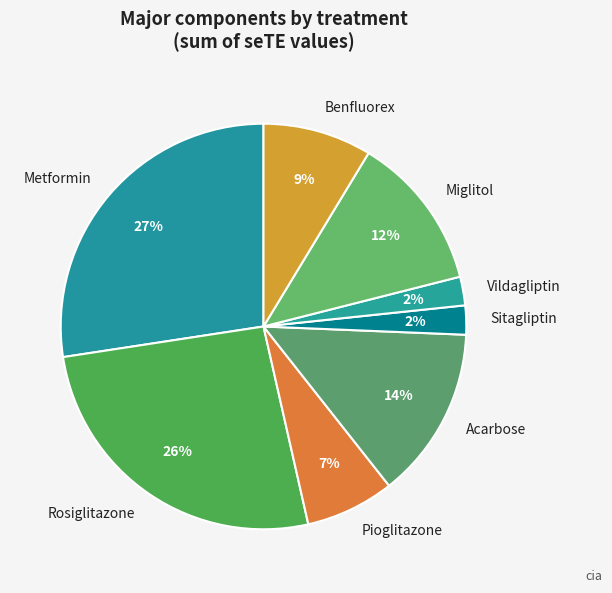

To the nearest percent, what percentage of the pie is Metformin?

27%